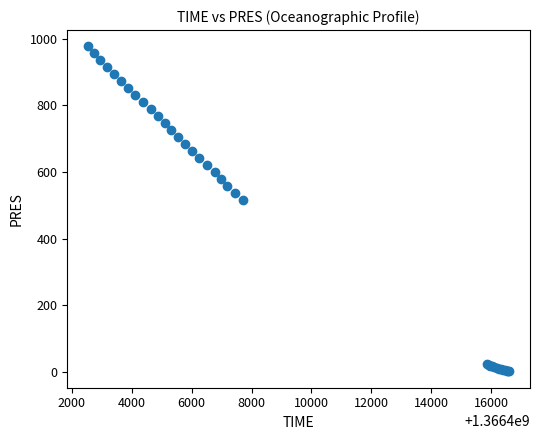

What Y value in the scatter plot is closest to 489?

516.5